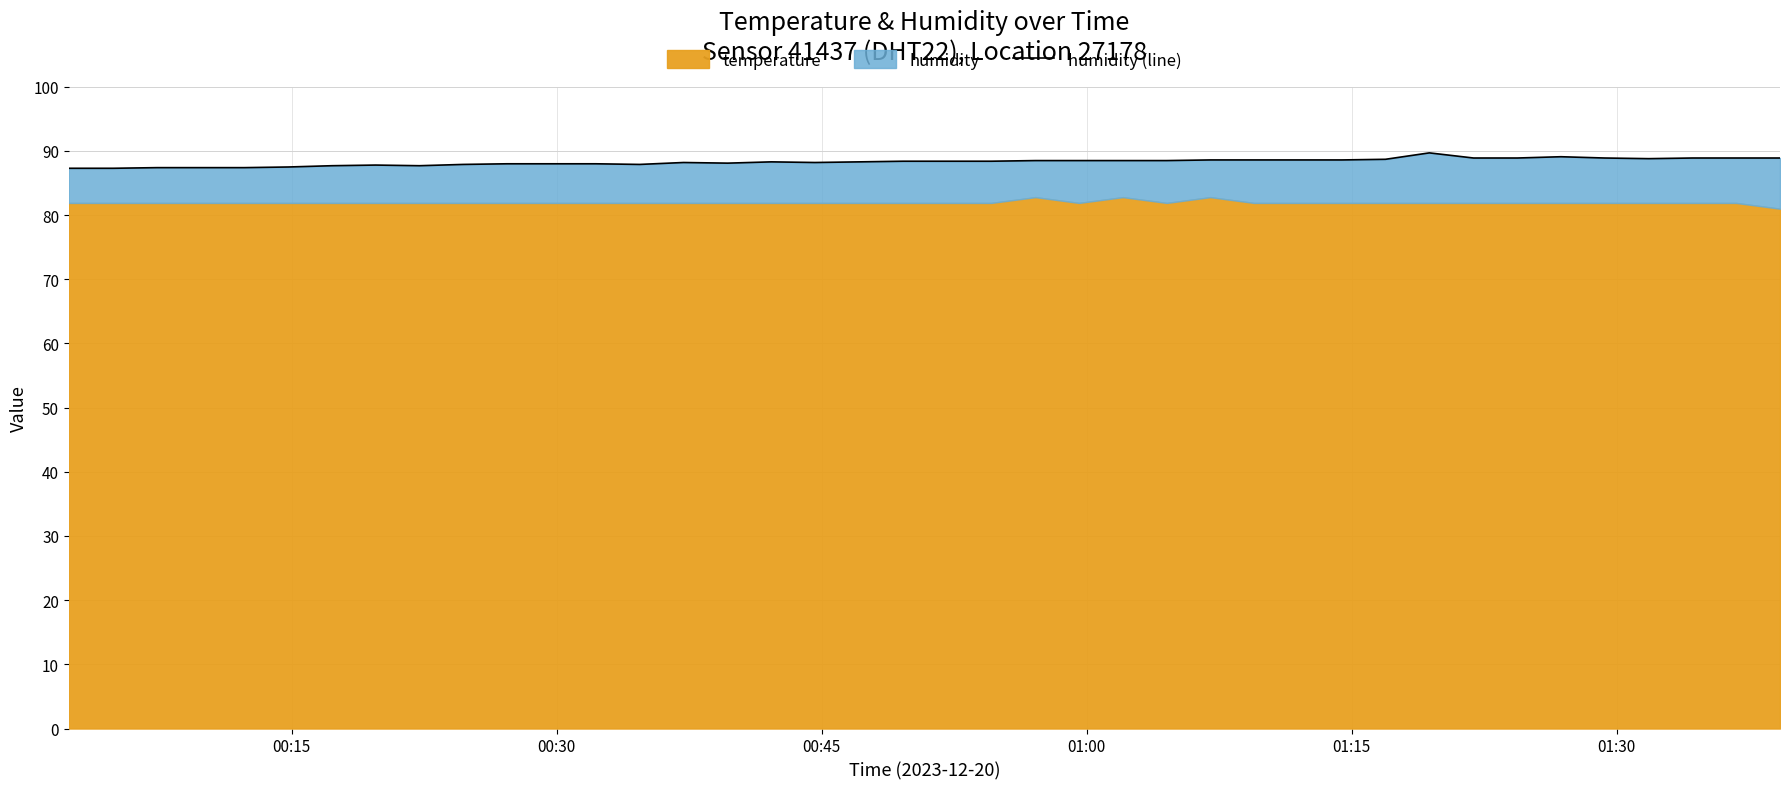

How many values exceed 88?

26